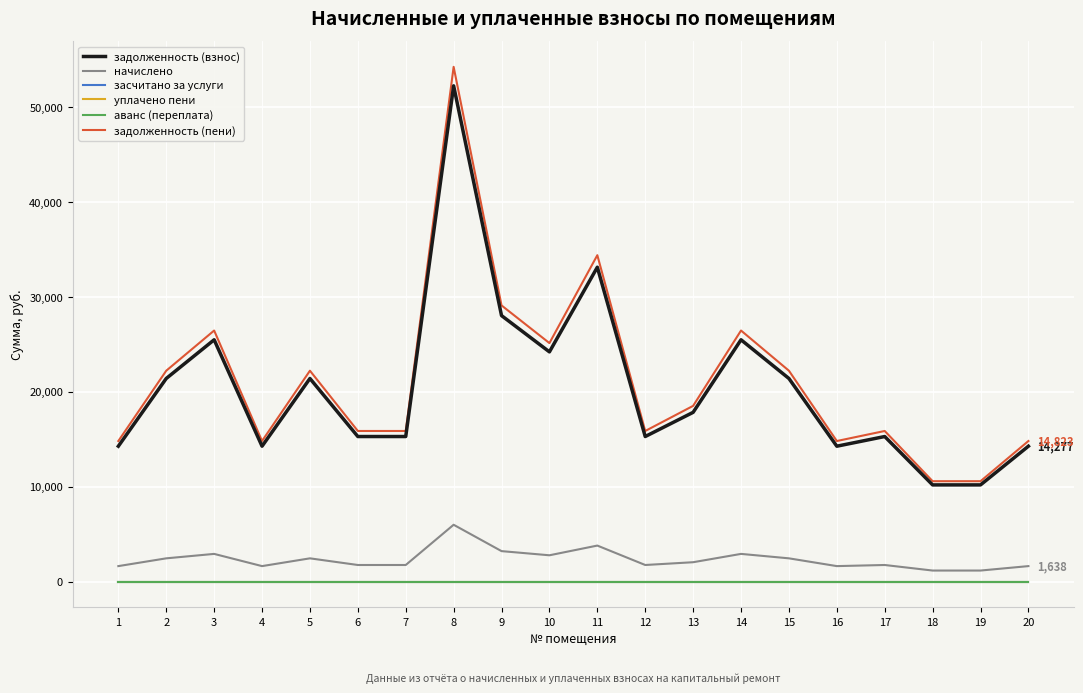

What is the difference between the задолженность (взнос) values at 13 and 18?

7648.2